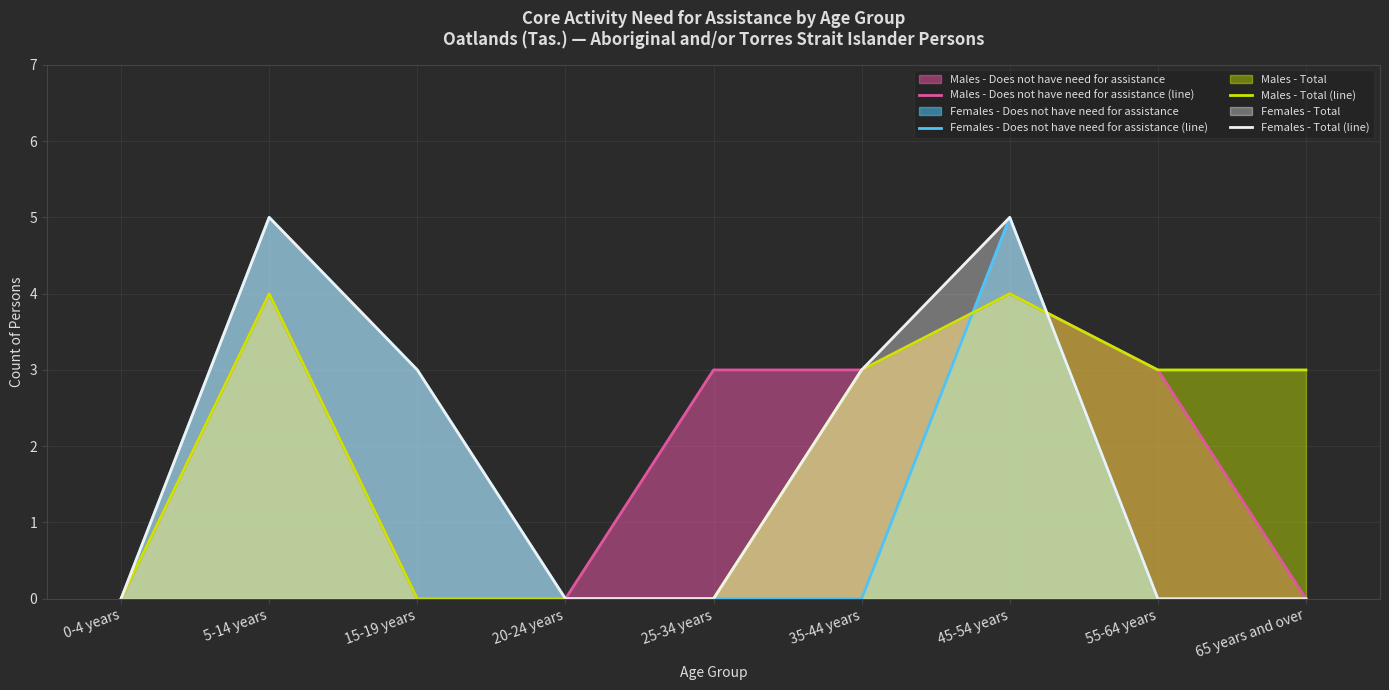

List the series in order of their peak value, lowest first.

Males - Does not have need for assistance (line), Males - Total (line), Females - Does not have need for assistance (line), Females - Total (line)